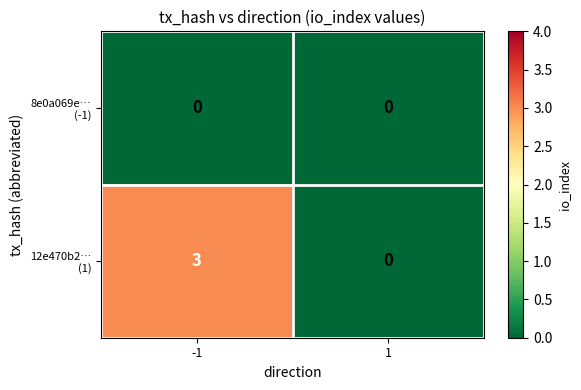

What is the difference between the highest and lowest values at -1?

3